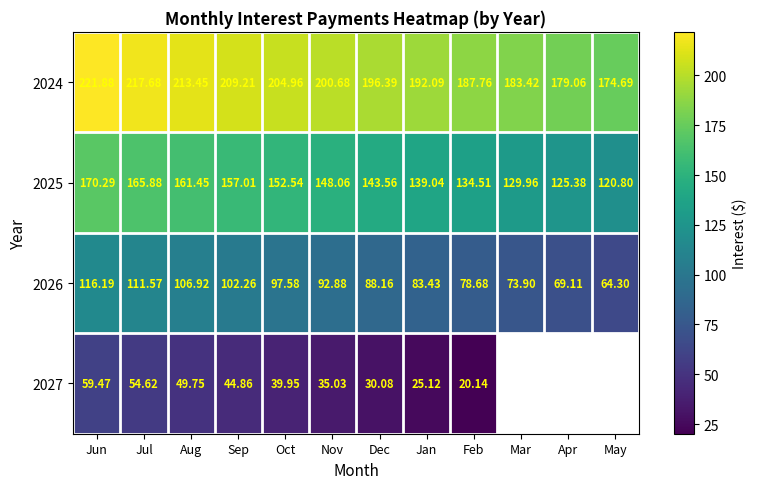

Count the number of data series in this chart.

4